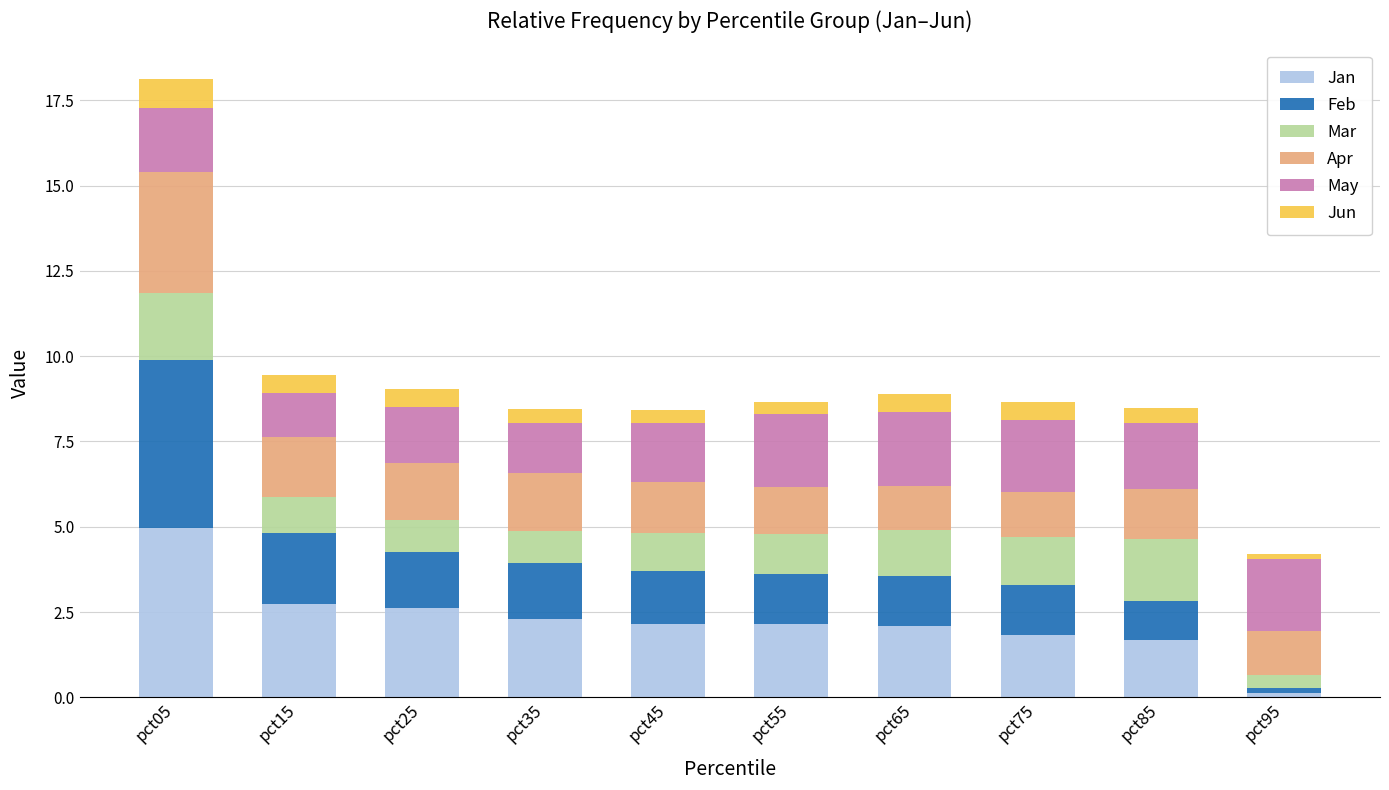

How many bars are there in total?

10